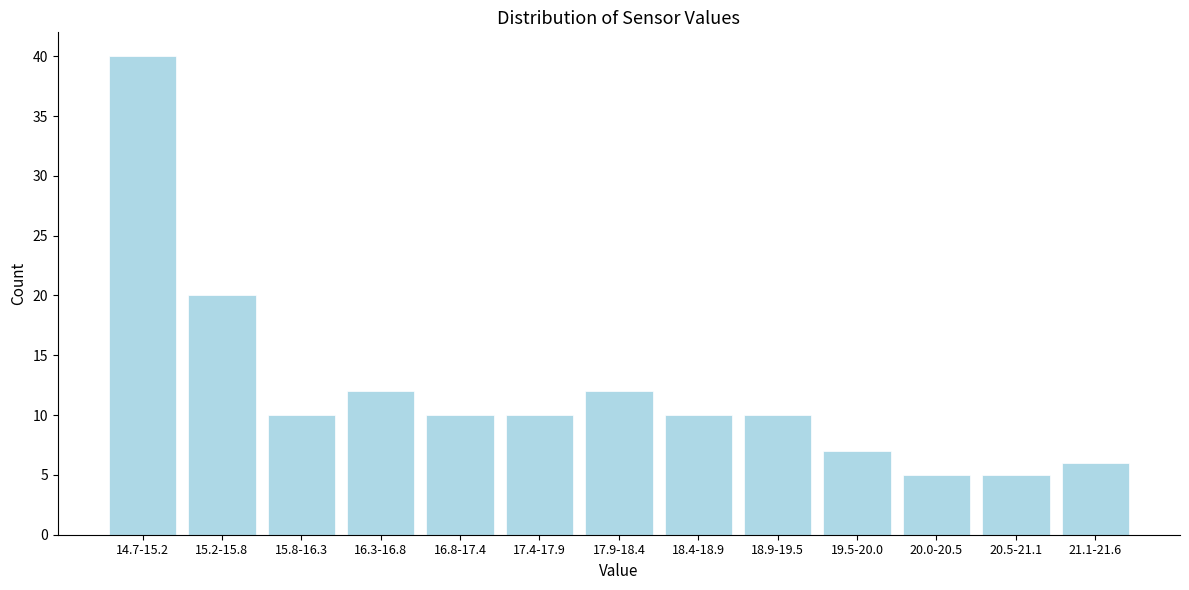

Reading left to right, list all the values displayed in this chart.

40	20	10	12	10	10	12	10	10	7	5	5	6